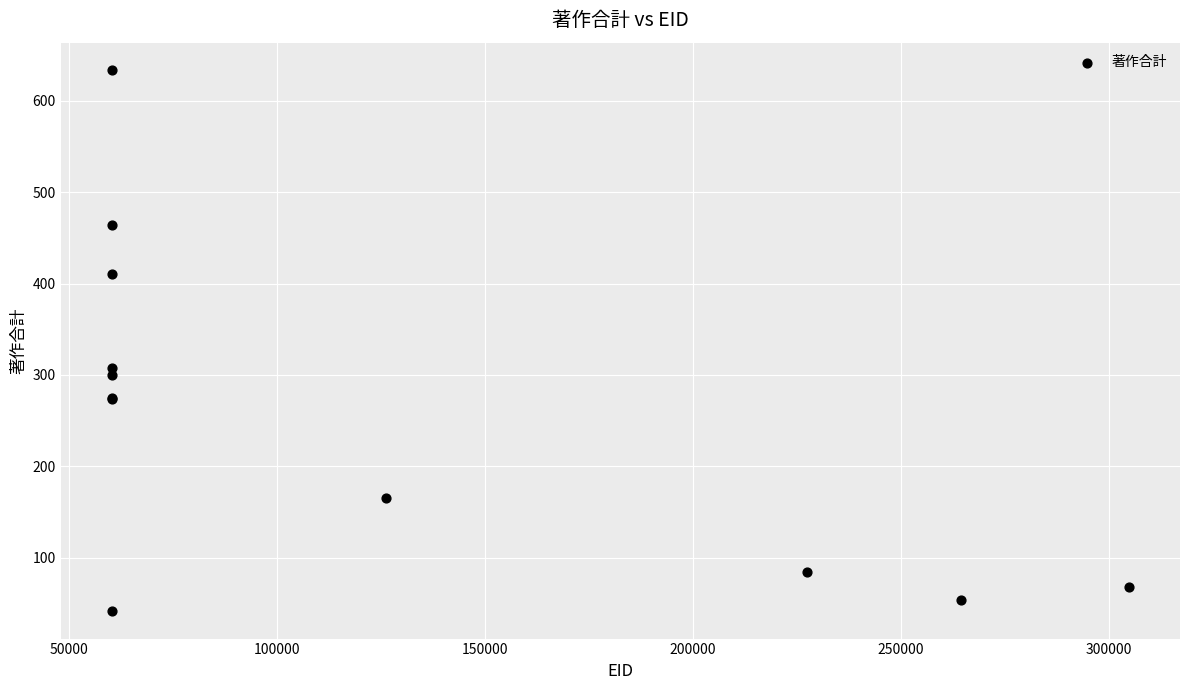

What Y value in the scatter plot is closest to 337?

307